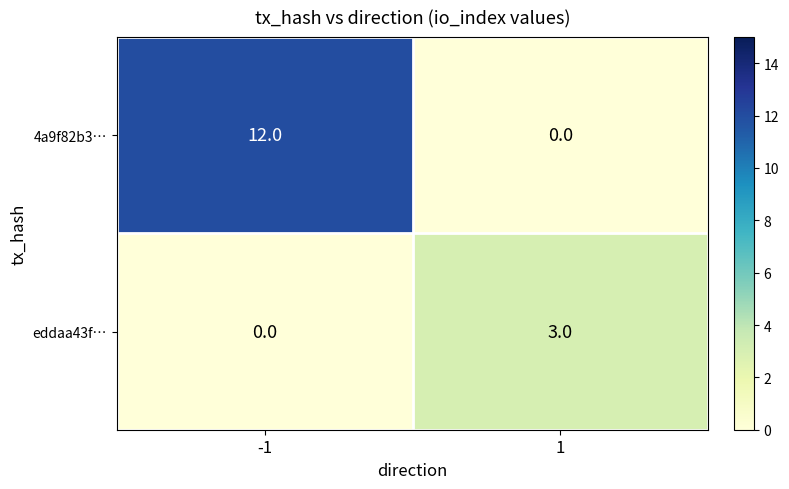

Which series has the largest range (max minus min)?

4a9f82b3…